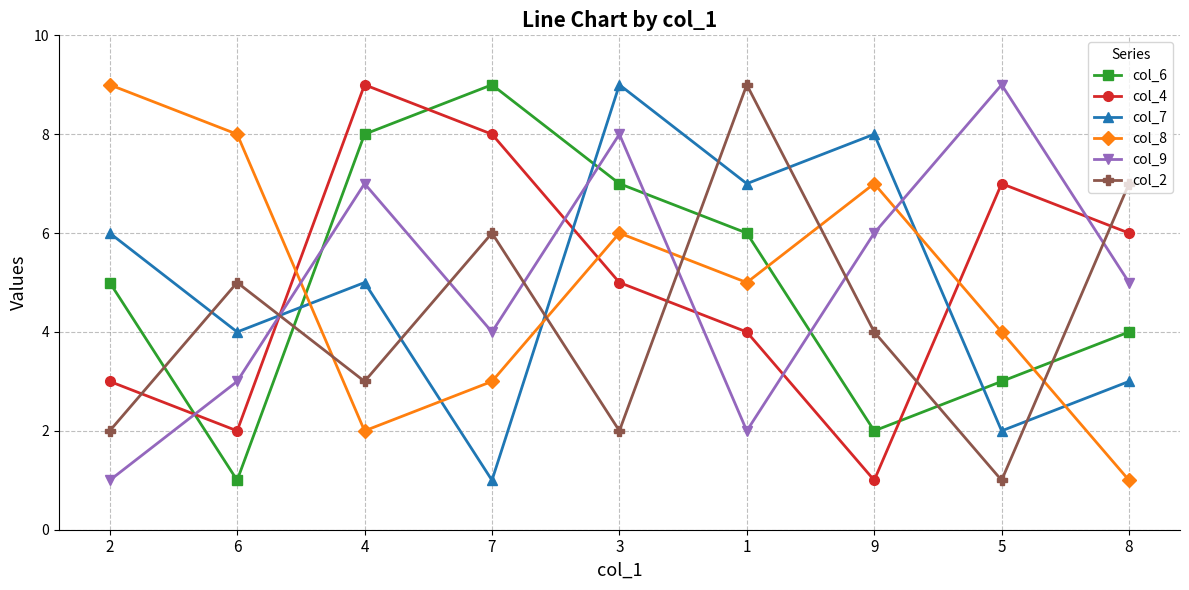

How many col_9 values are between 3 and 7?

5